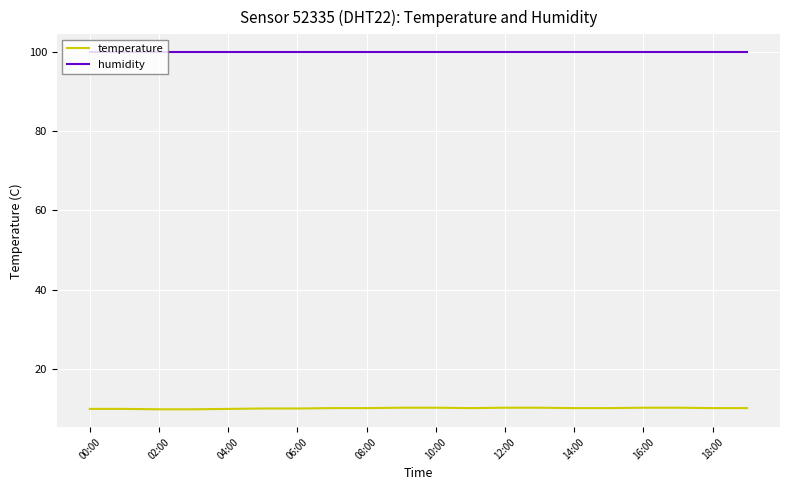

List the series in order of their peak value, lowest first.

temperature, humidity